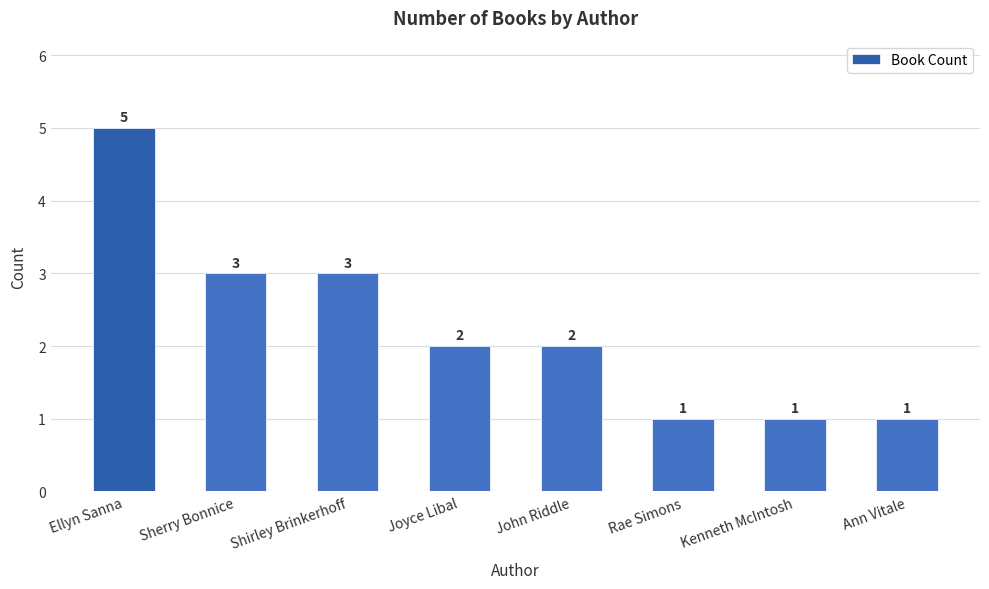

What is the ratio of the value at Rae Simons to the value at John Riddle?

0.5